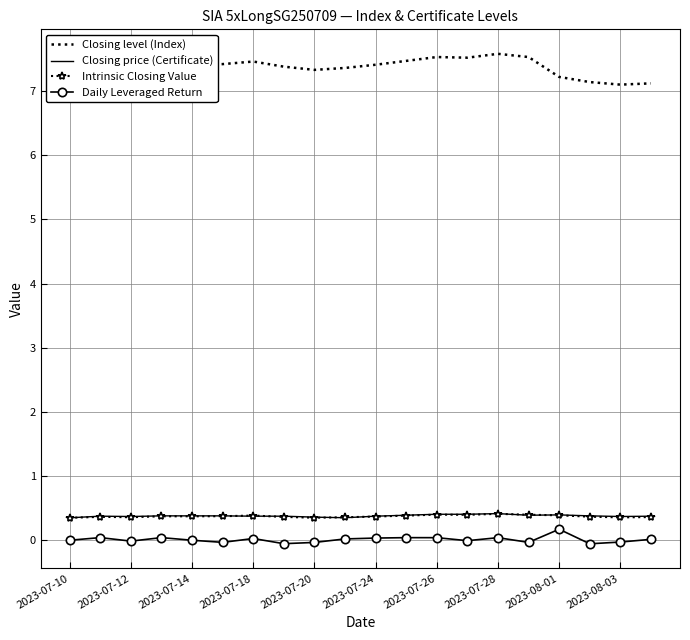

True or false: Closing price (Certificate) and Daily Leveraged Return intersect in this chart.

False